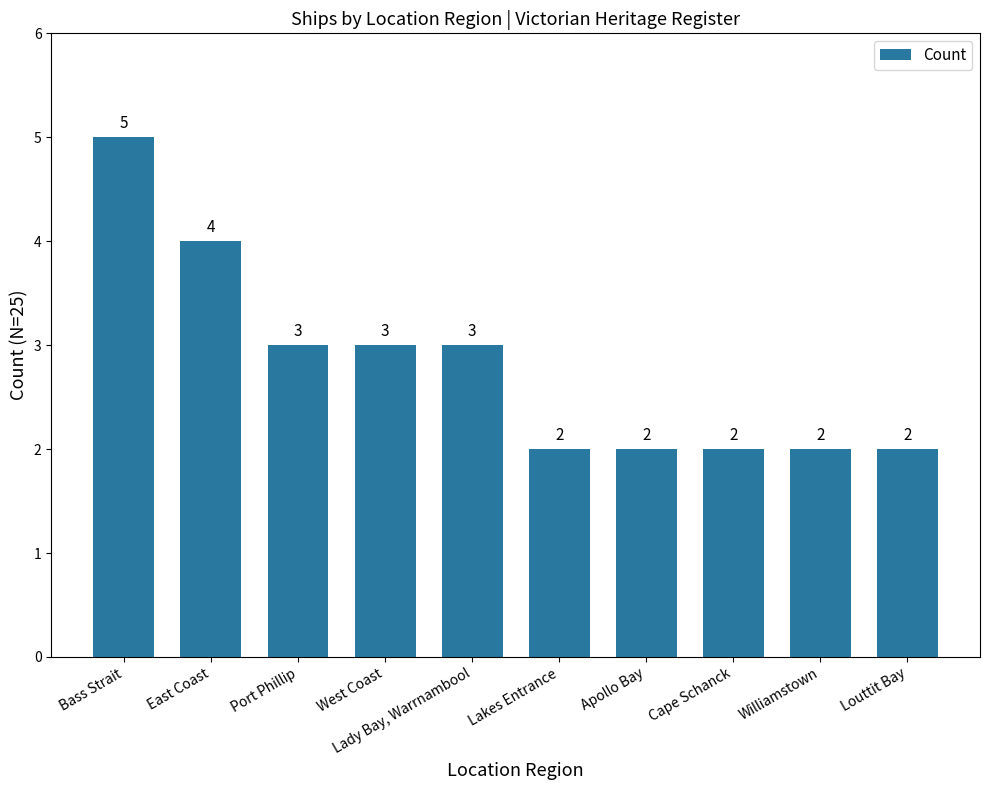

Is it true that the value at Lady Bay, Warrnambool is 3?

True